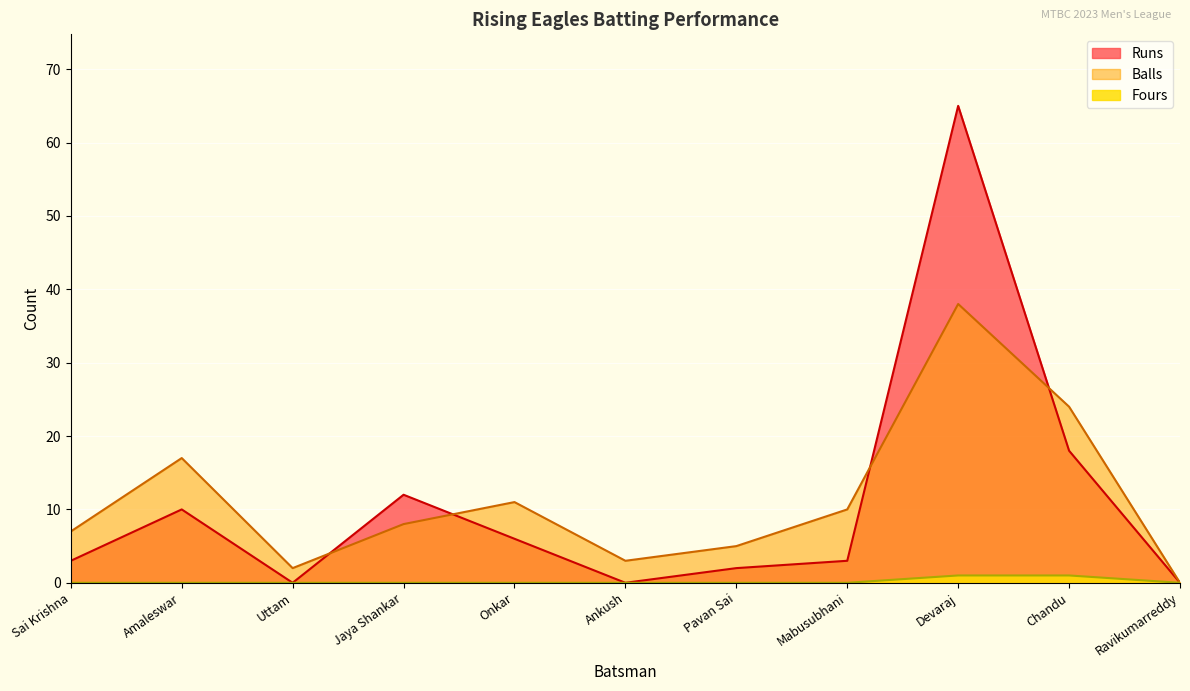

How many positive values does the Balls series have?

10